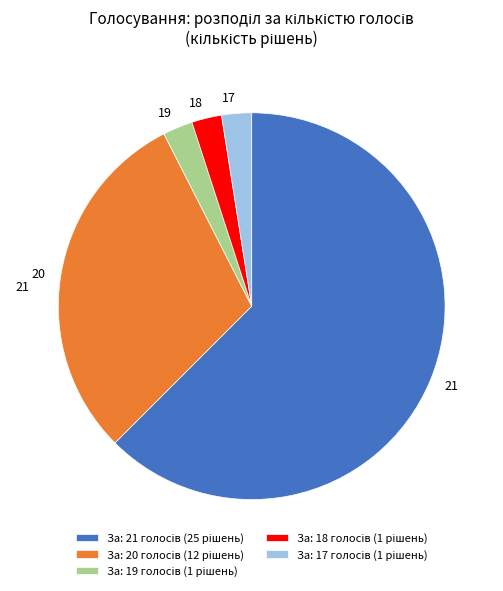

The 18 slice represents 3% of the pie. True or false?

True